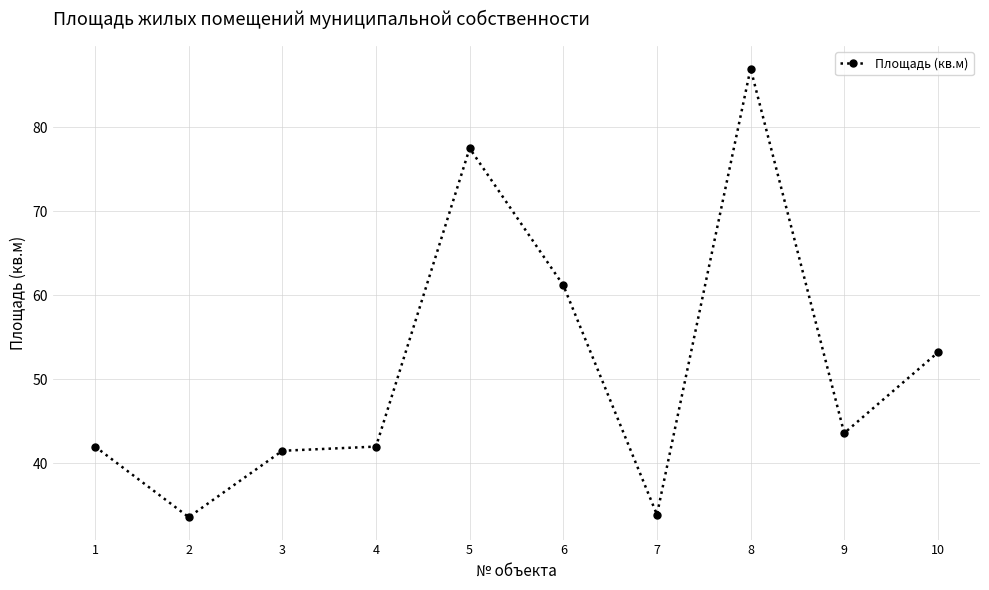

Count the number of data series in this chart.

1